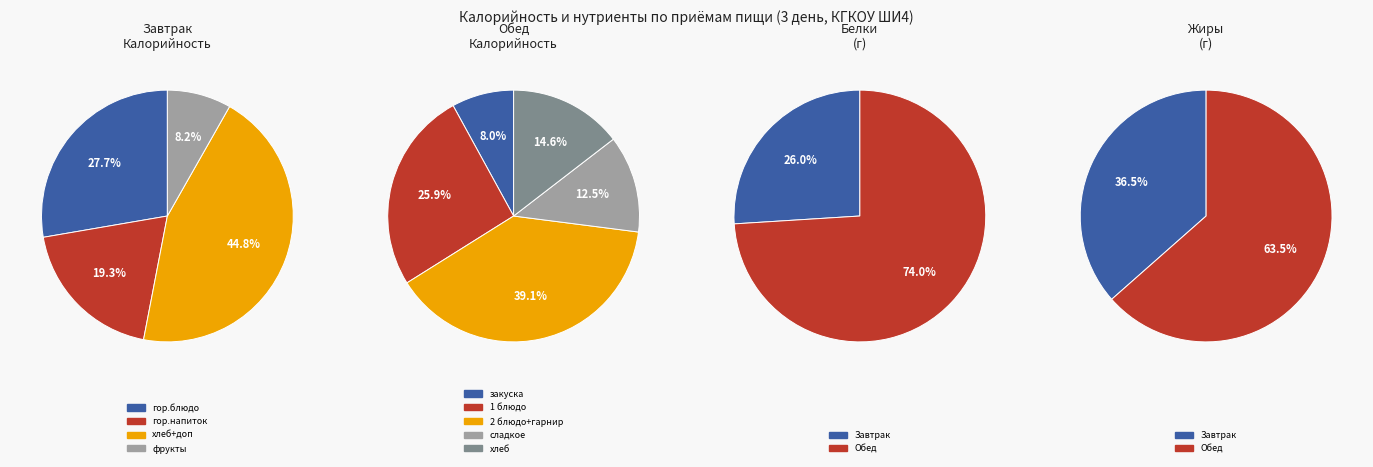

How many slices are in this pie chart?

13